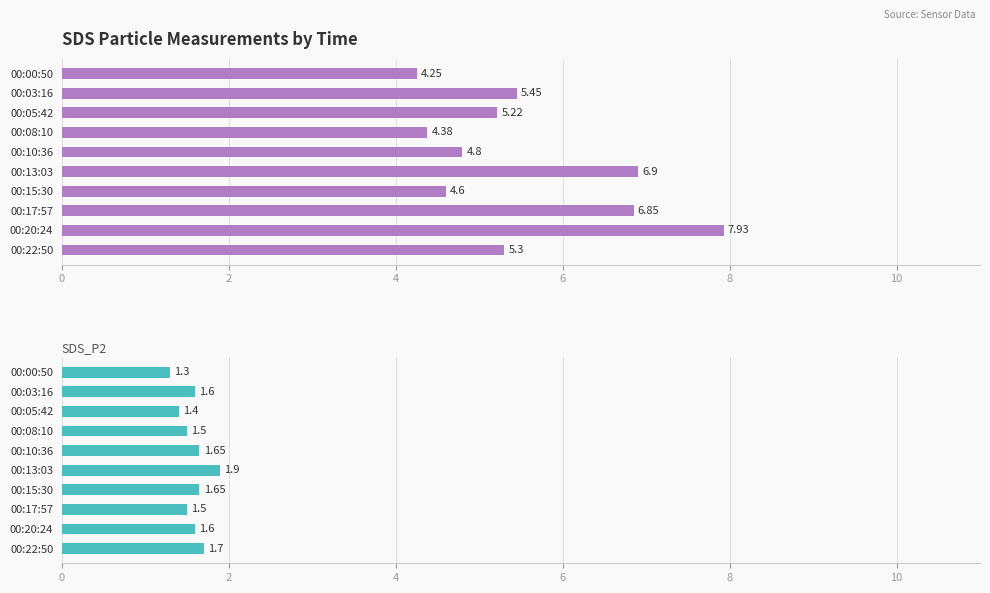

At how many categories does at least one series exceed 3?

10